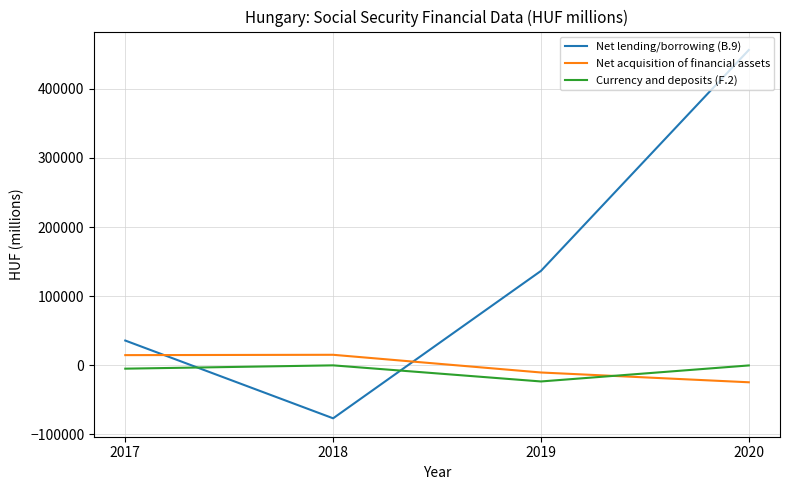

Is the value of Net acquisition of financial assets at 2020 greater than the value of Net lending/borrowing (B.9) at 2020?

No